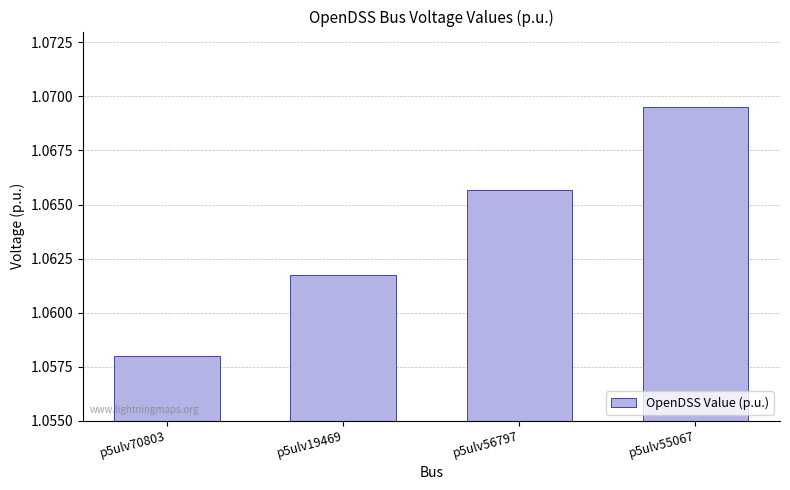

Where is the data nearest to the value 1?

p5ulv70803